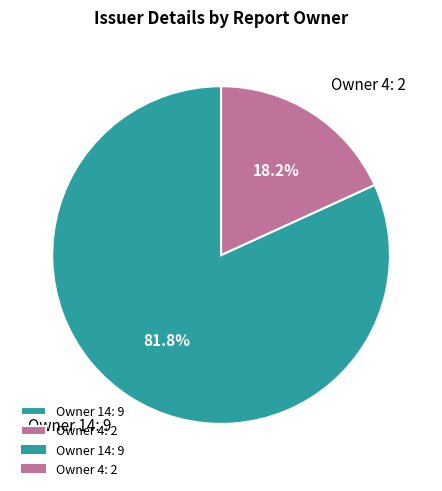

How many segments does this pie chart have?

2